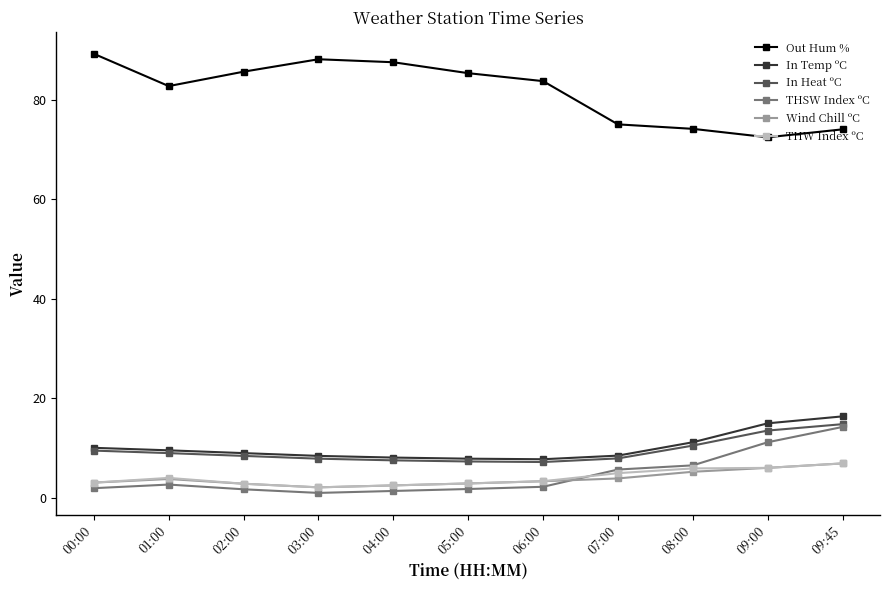

What is the value of the In Heat ºC point at the 10th from the left?

13.5